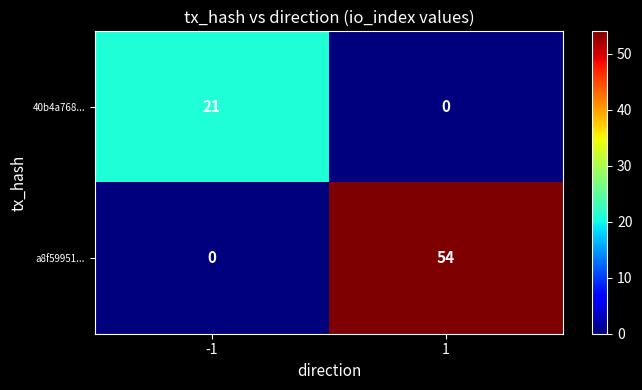

Reading left to right, list all the values displayed in this chart.

40b4a768...: -1=21	1=0
a8f59951...: -1=0	1=54